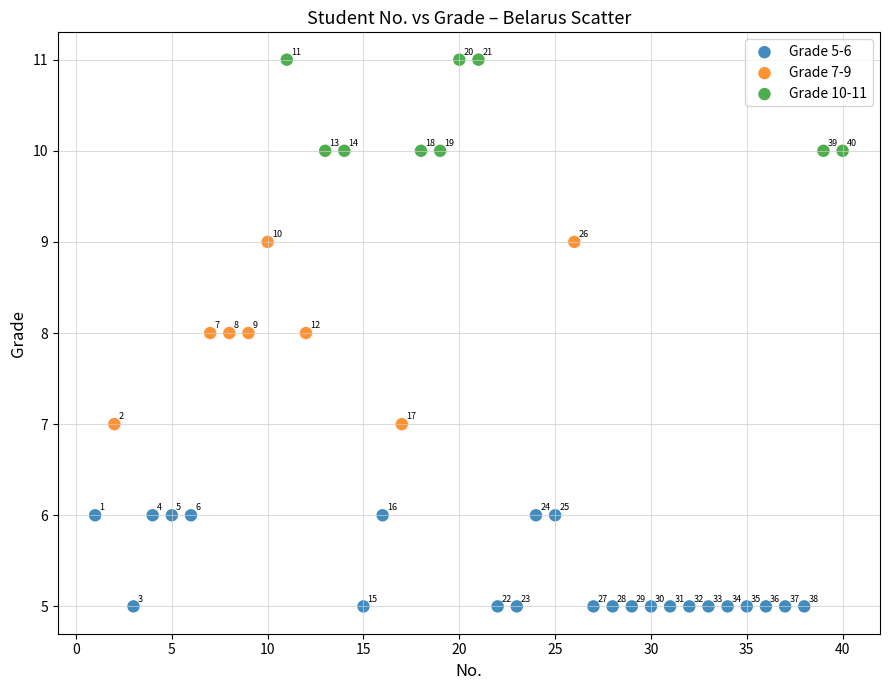

Which series has the largest Y range (max minus min)?

Grade 7-9